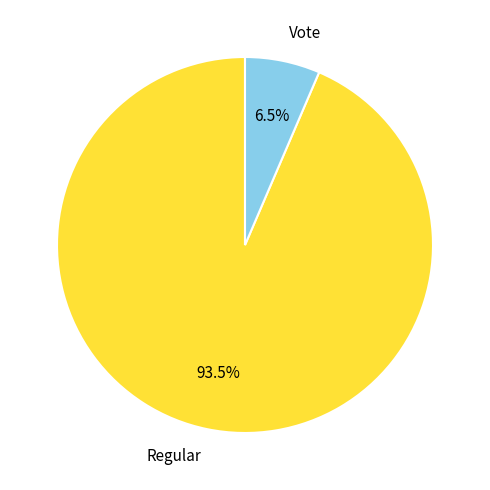

Rank the categories by value from highest to lowest.

Regular, Vote